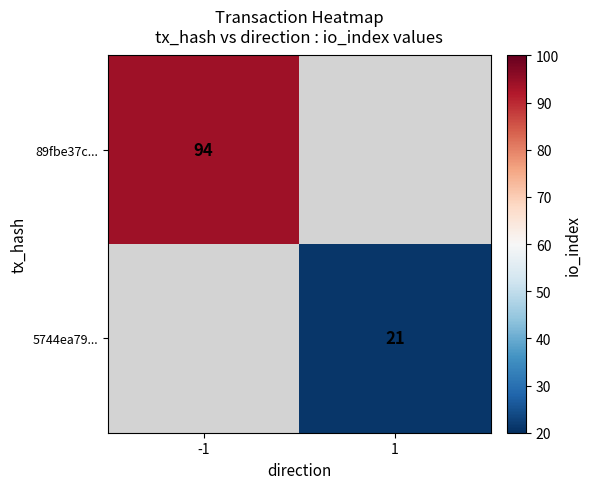

The value of 5744ea79... at 1 is 12. True or false?

False